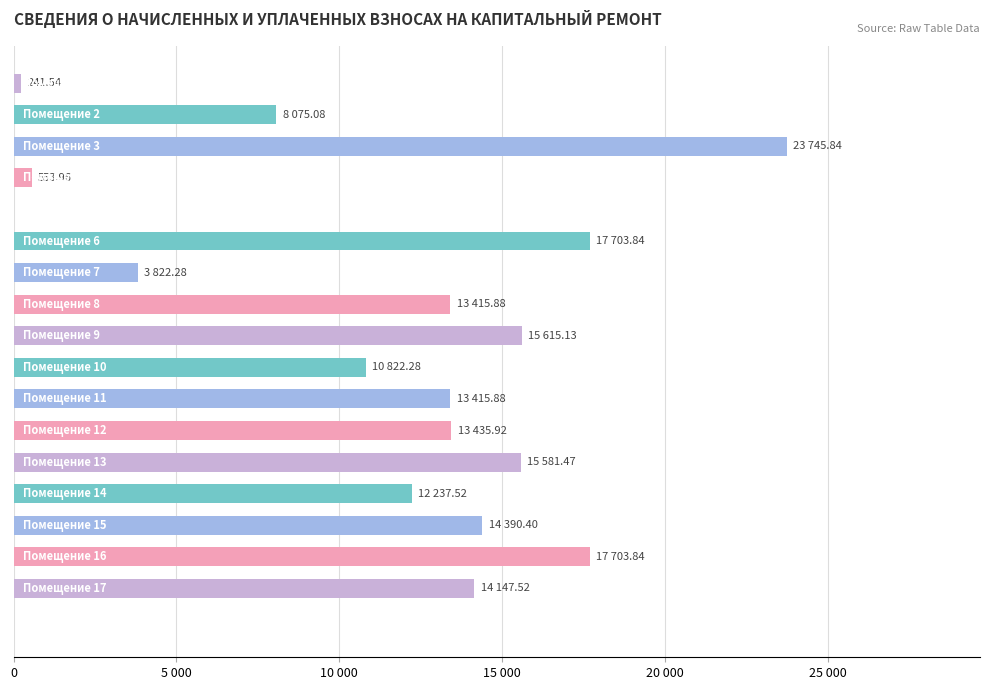

How many bars are there in total?

18